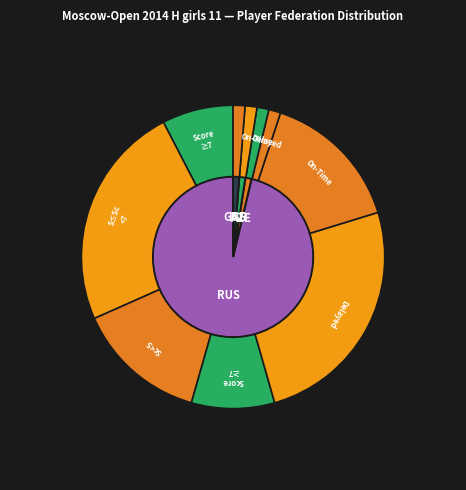

How many slices are in this pie chart?

4